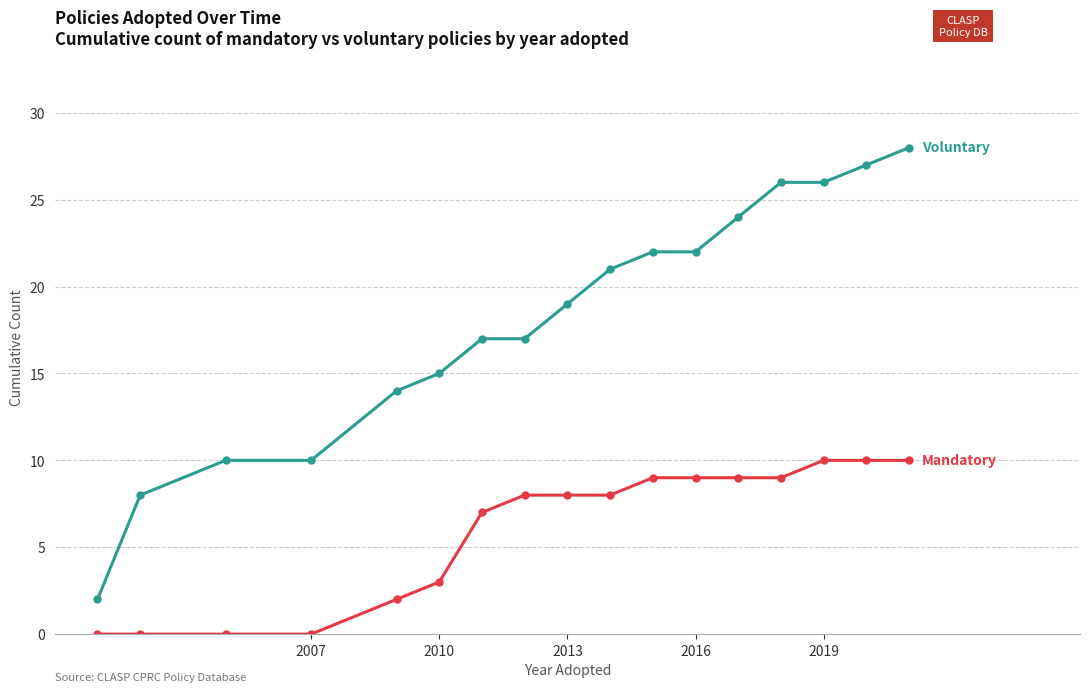

Reading left to right, transcribe all the data shown in this chart.

Mandatory: 0	0	0	0	2	3	7	8	8	8	9	9	9	9	10	10	10
Voluntary: 2	8	10	10	14	15	17	17	19	21	22	22	24	26	26	27	28